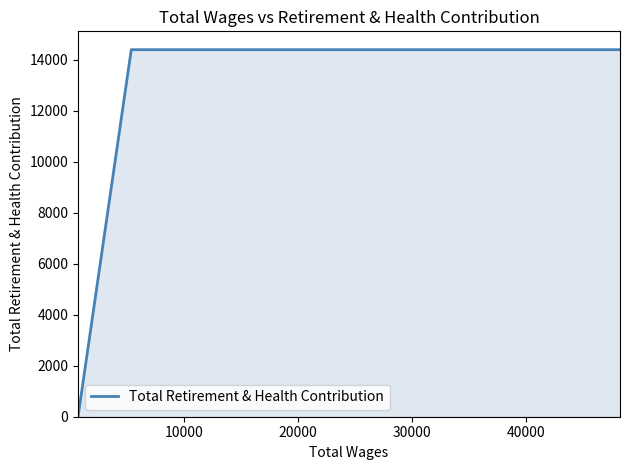

Does the chart have visible grid lines?

No